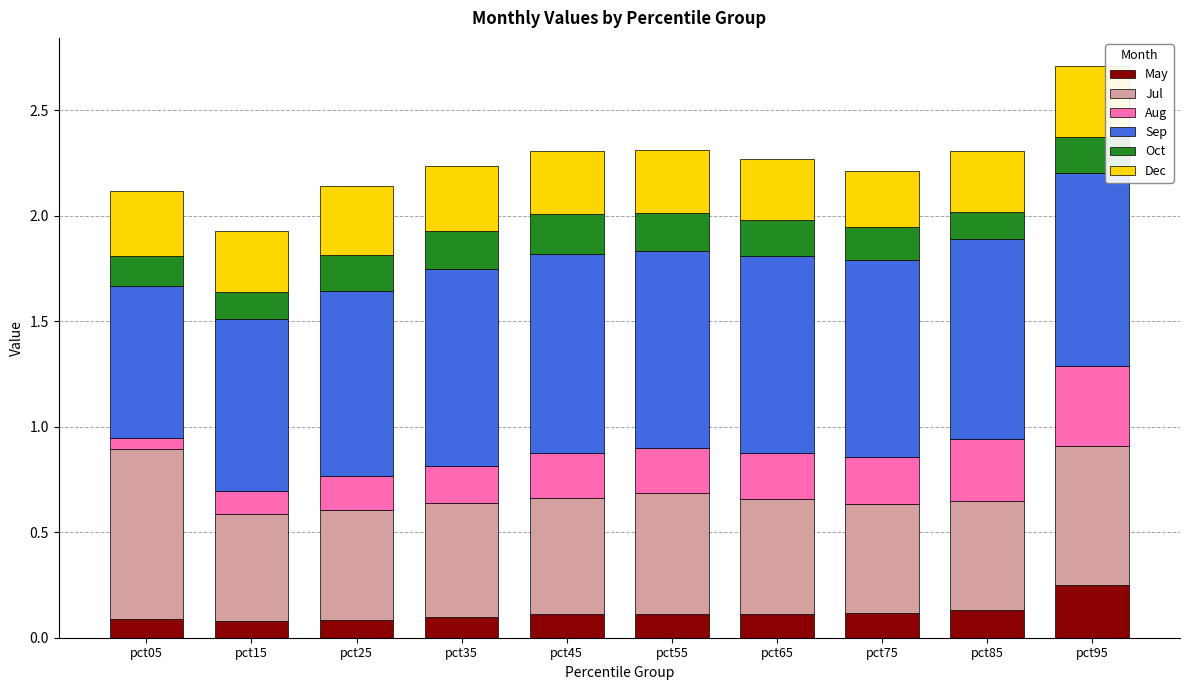

At which label does May reach its peak?

pct95